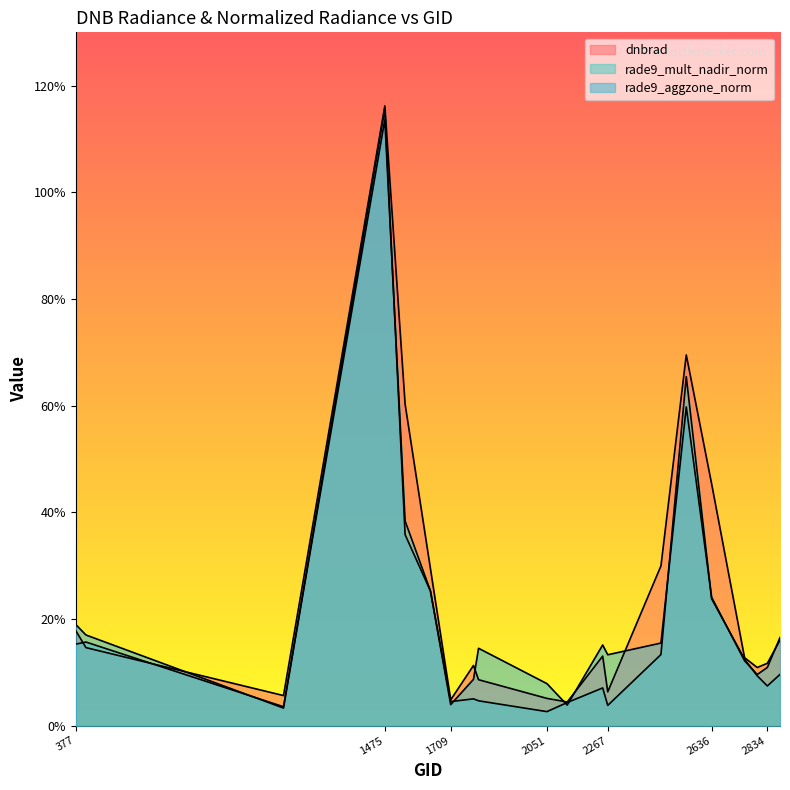

Rank the categories by rade9_aggzone_norm value from highest to lowest.

1475, 2546, 1547, 1637, 2636, 377, 413, 2879, 2456, 2249, 1808, 2267, 2753, 2834, 2798, 1790, 2051, 1709, 2123, 1115